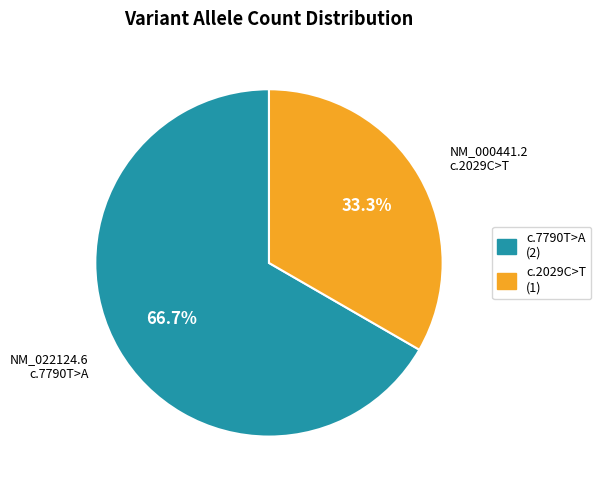

Is there a majority slice in this chart?

Yes